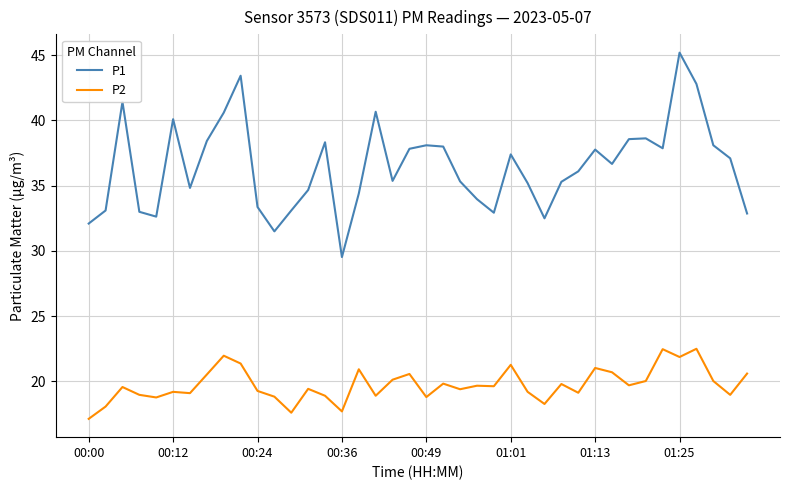

What is the greatest value displayed?

45.2